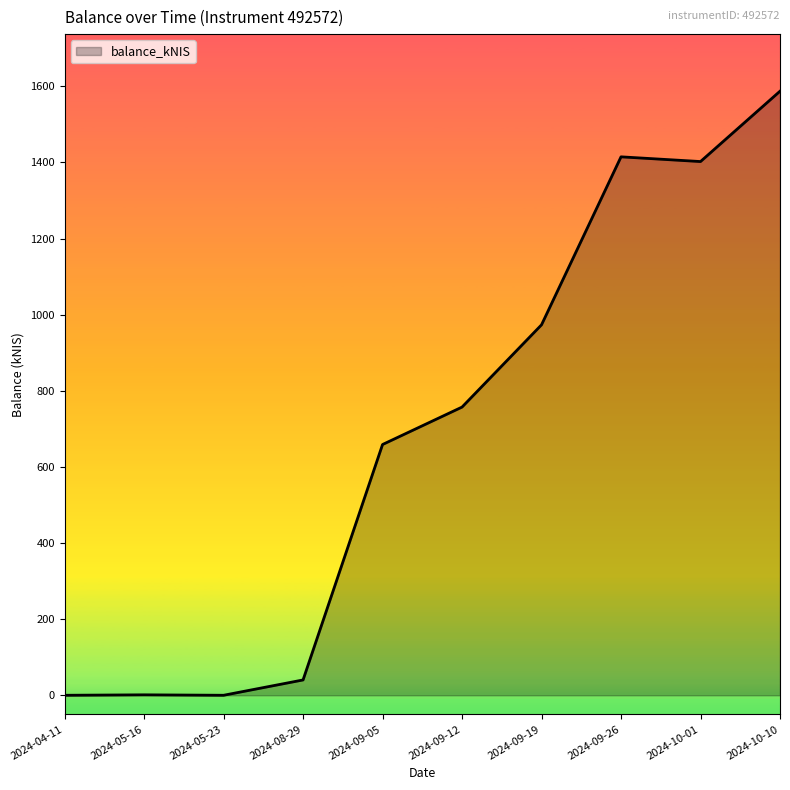

What is the greatest value displayed?

1587.2